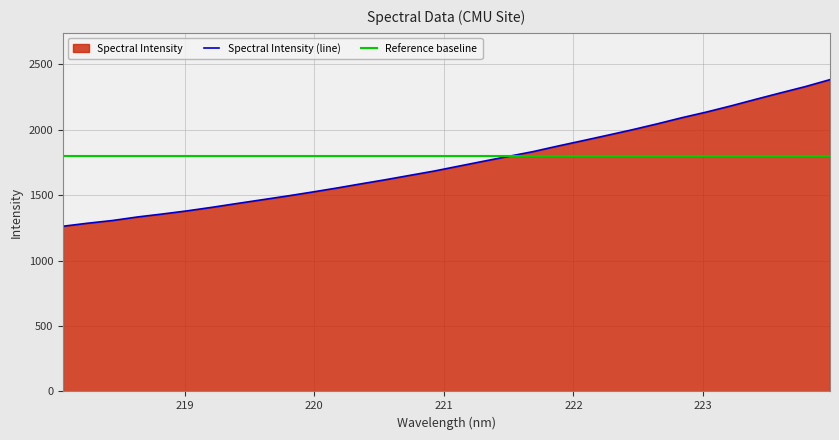

Which label corresponds to the largest value in the chart?

223.9802